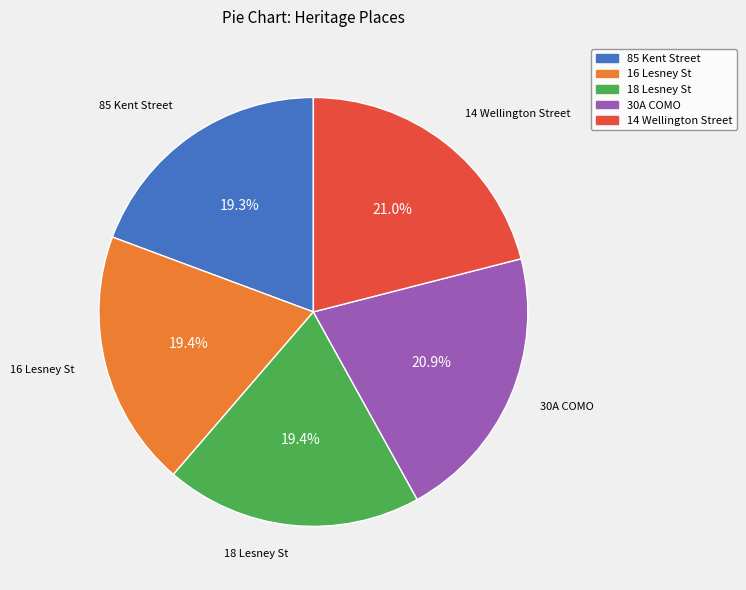

Is there any slice that represents more than half of the pie?

No